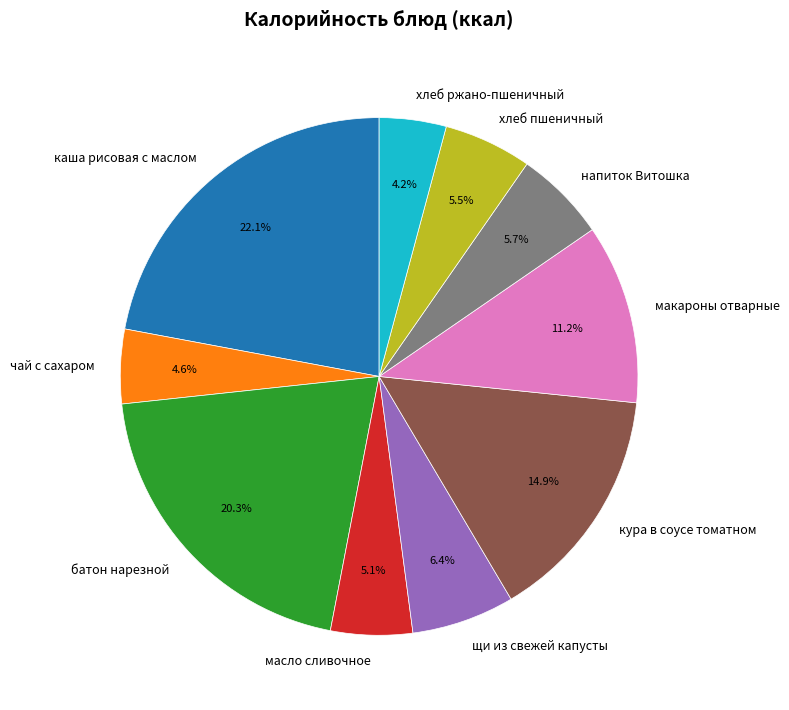

To the nearest percent, what is the difference between the largest and smallest slice percentages?

18%